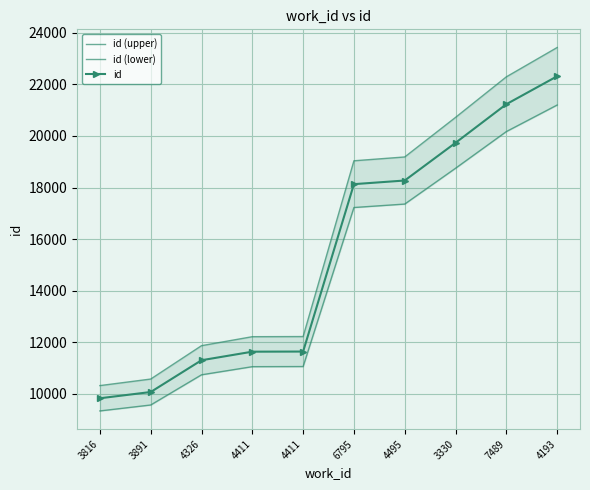

List the labels in order of id value, largest first.

4193, 7489, 3330, 4495, 6795, 4411, 4411, 4326, 3891, 3816